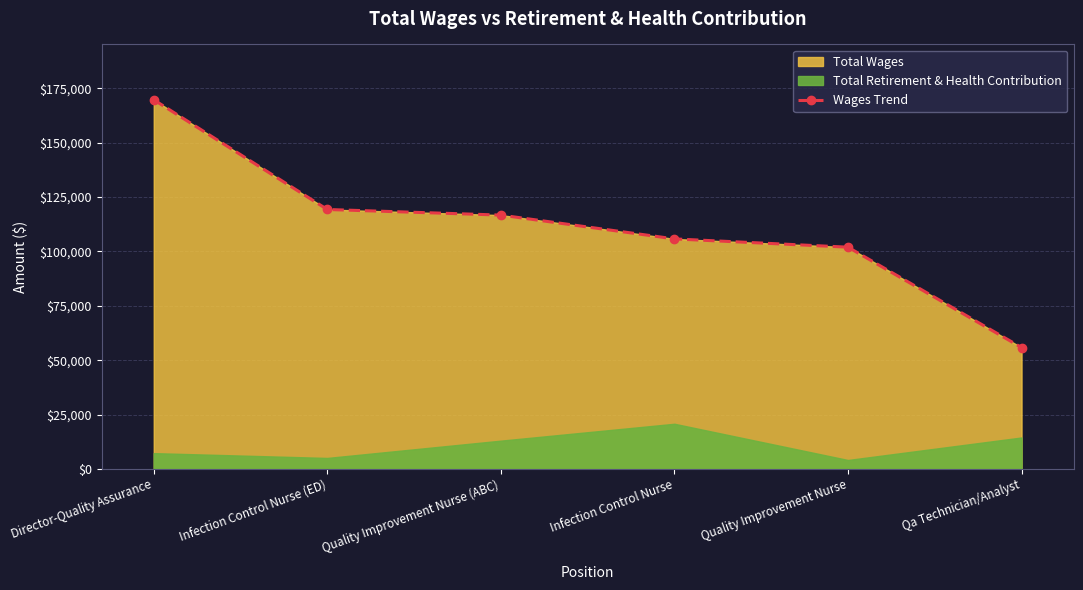

Which label corresponds to the smallest value in the chart?

Qa Technician/Analyst